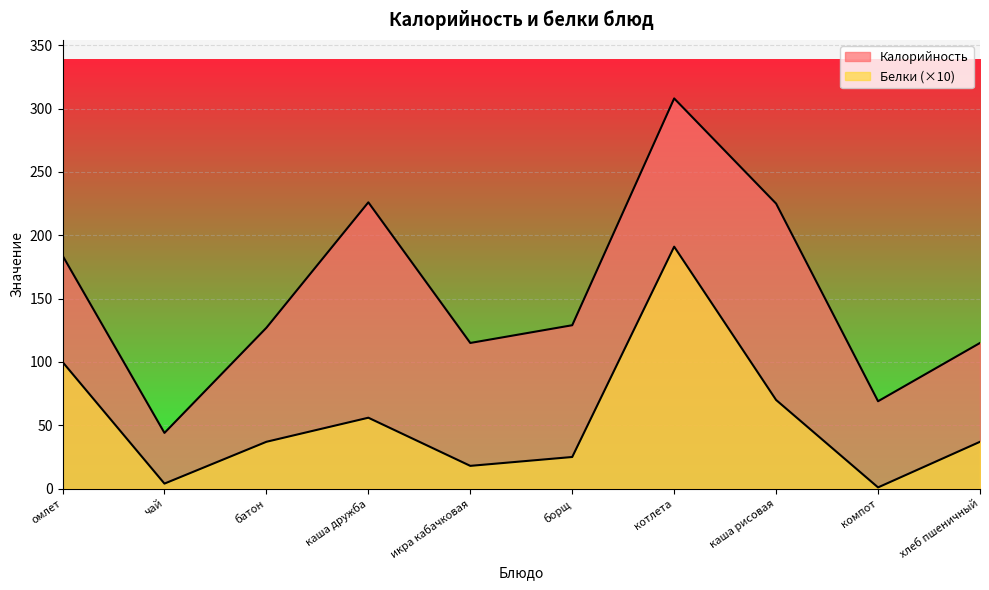

Reading left to right, extract all data points from this chart.

Калорийность: омлет=184	чай=44	батон=127	каша дружба=226	икра кабачковая=115	борщ=129	котлета=308	каша рисовая=225	компот=69	хлеб пшеничный=115
Белки: омлет=100	чай=4	батон=37	каша дружба=56	икра кабачковая=18	борщ=25	котлета=191	каша рисовая=70	компот=1	хлеб пшеничный=37